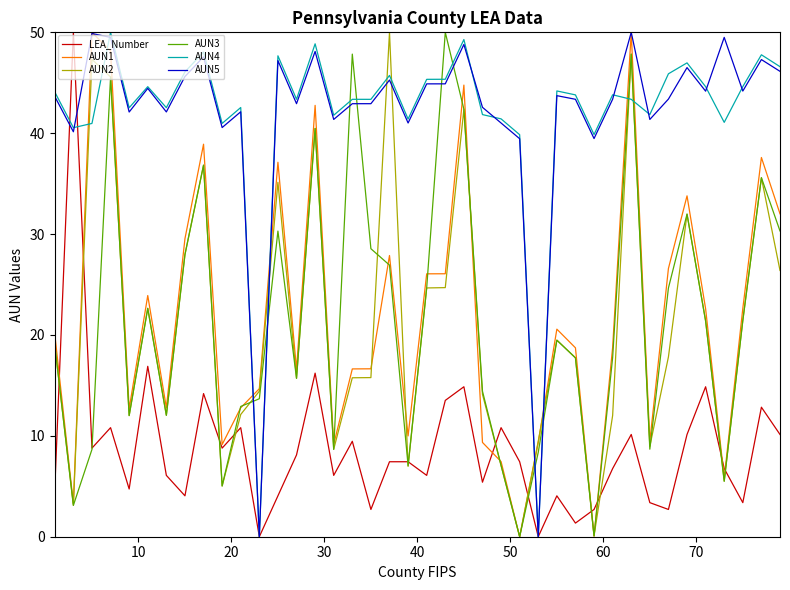

What is the maximum value shown in the chart?

50.0